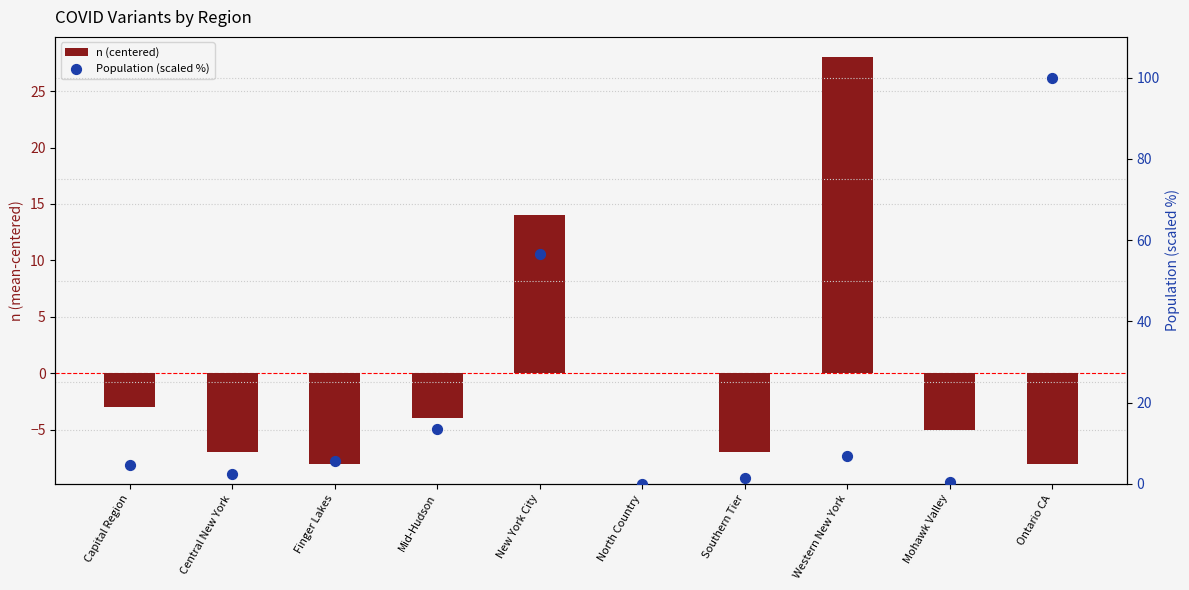

At how many categories does at least one series exceed 53?

2